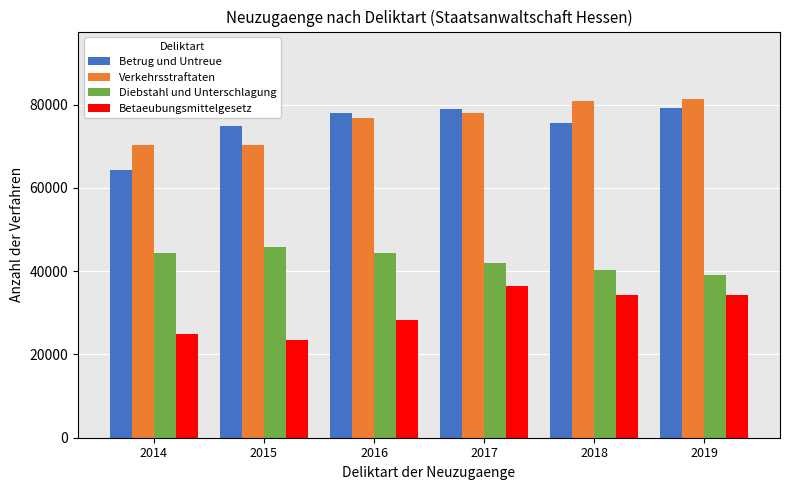

Rank the series at 2017 from highest to lowest value.

Betrug und Untreue, Verkehrsstraftaten, Diebstahl und Unterschlagung, Betaeubungsmittelgesetz